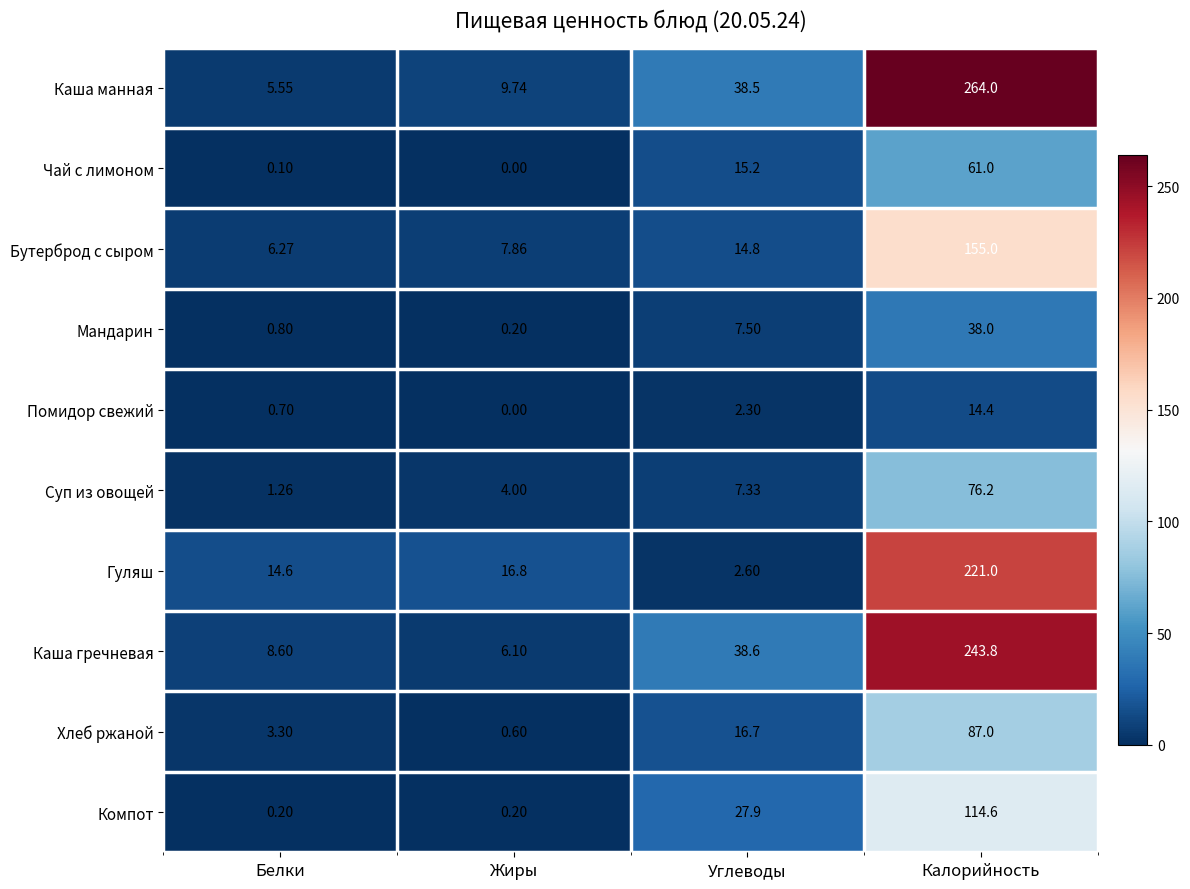

How many data points does each series have?

4